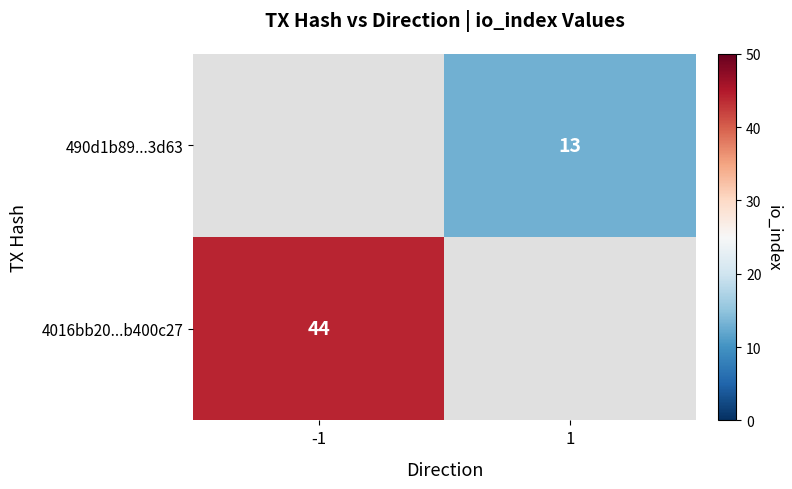

The 4016bb20...b400c27 series shows 26 at -1. True or false?

False